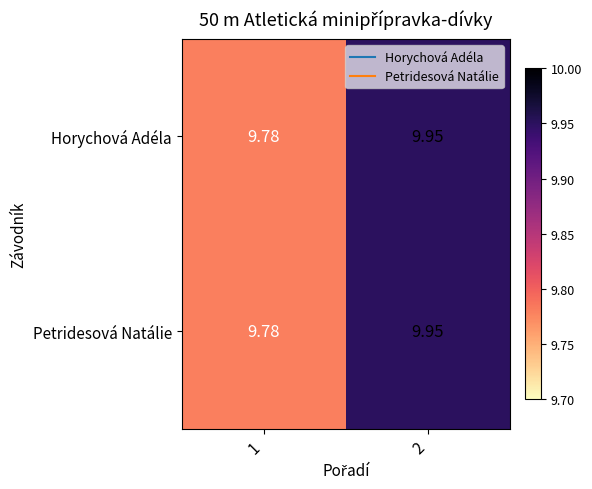

Is the value of Petridesová Natálie at 1 greater than the value of Horychová Adéla at 2?

No